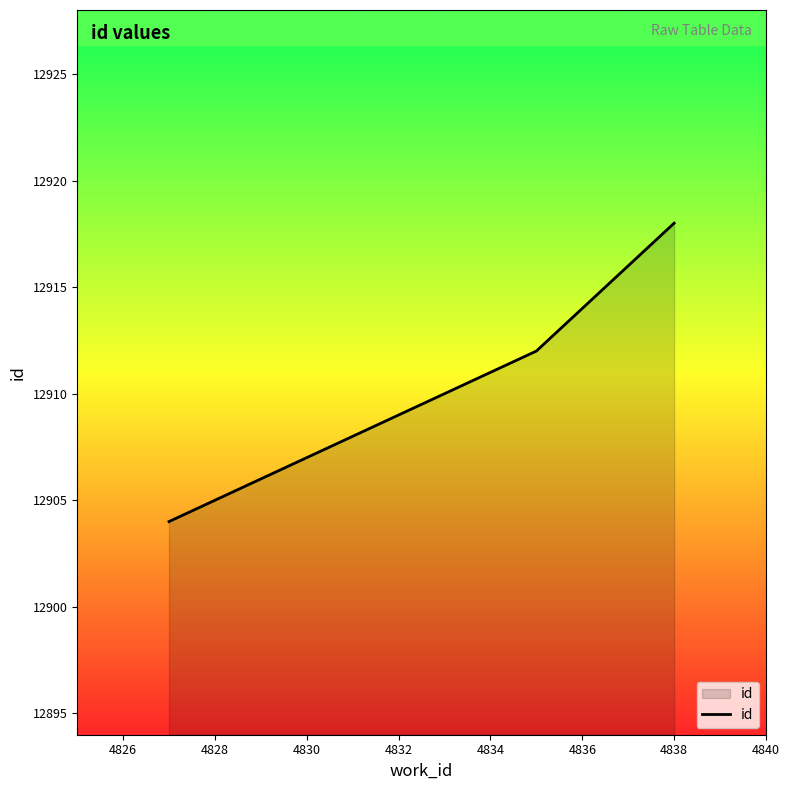

What is the smallest value displayed?

12904